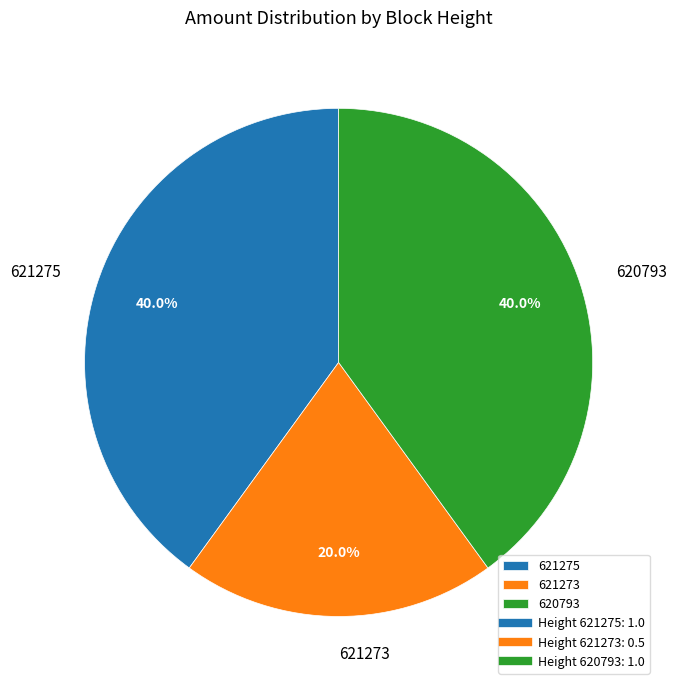

What is the smallest slice in the pie chart?

621273